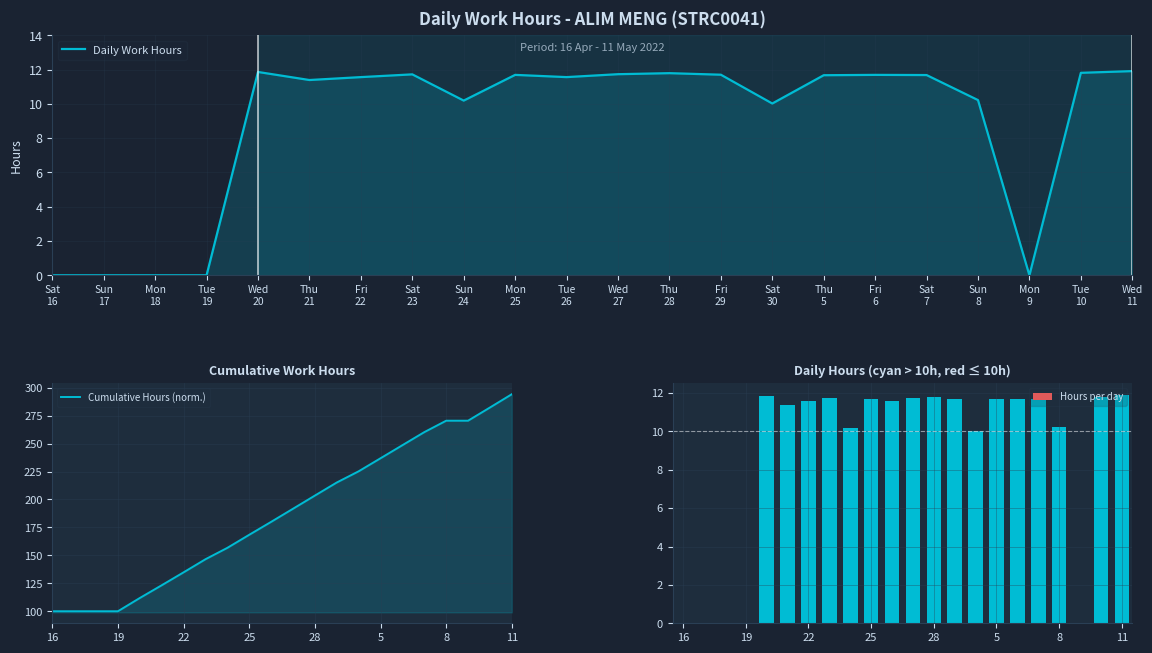

How many data points does each series have?

22